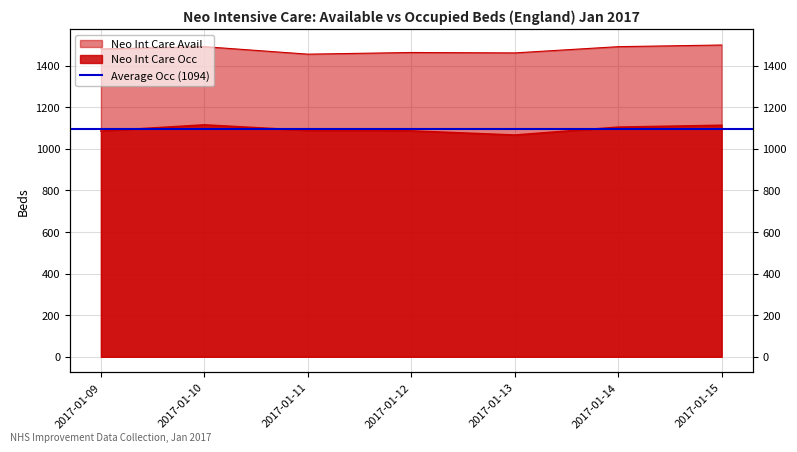

Does the chart display data point markers on the line(s)?

No